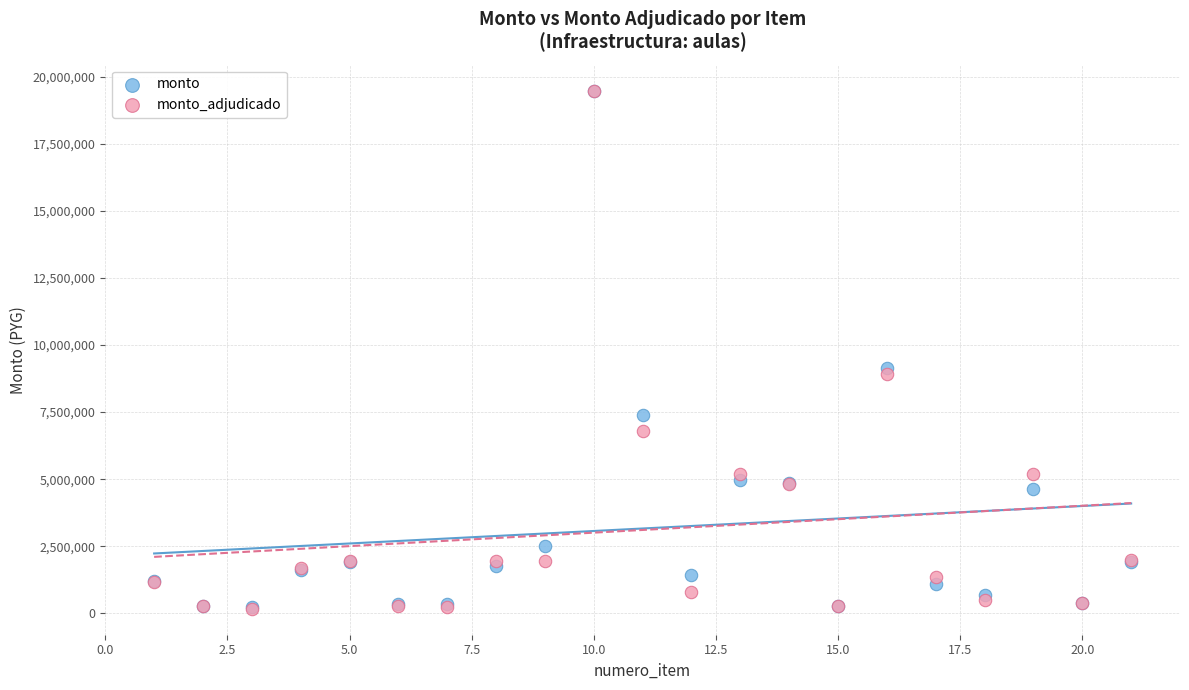

In the monto_adjudicado series, what Y value is closest to 9828900?

8910000